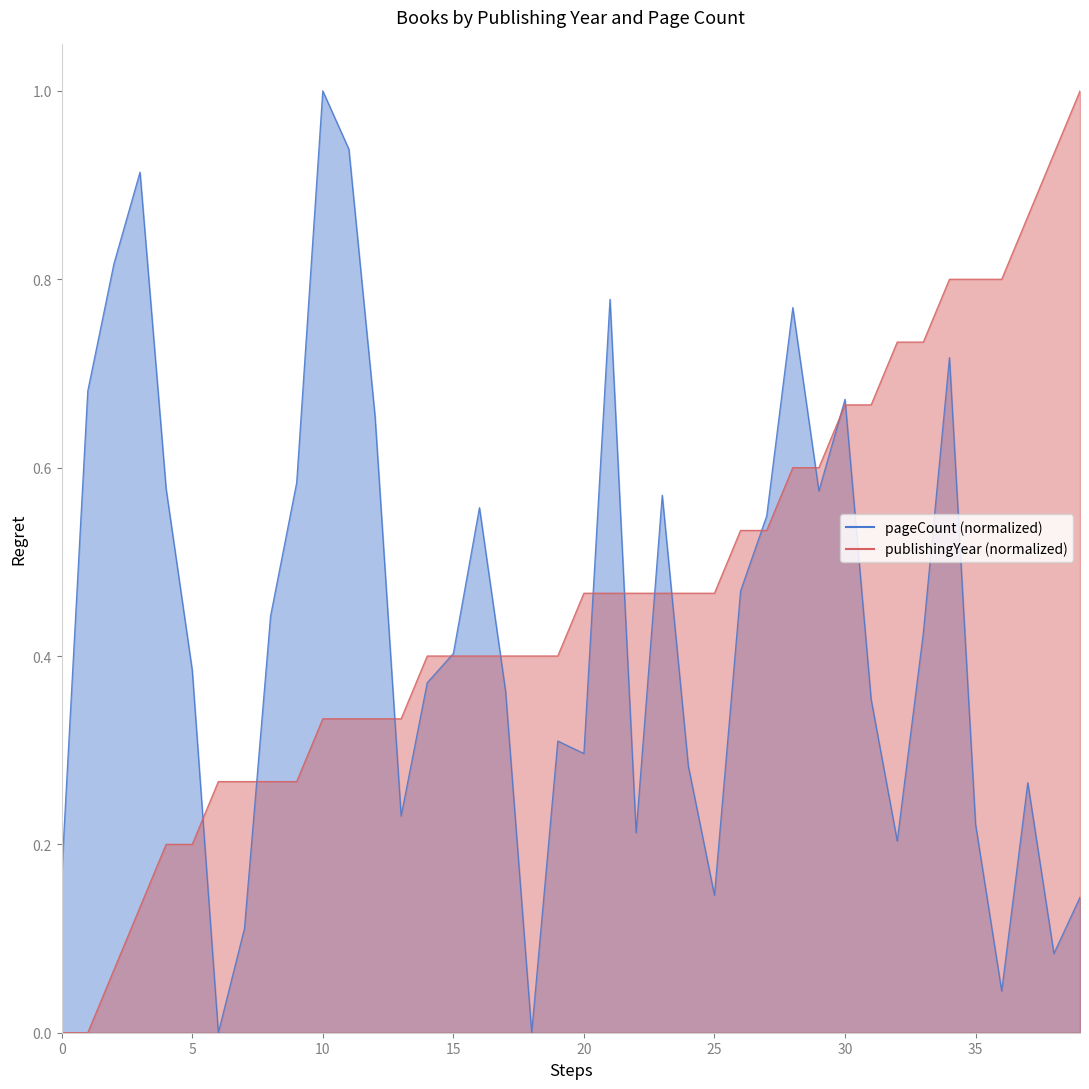

Count the number of categories in the chart.

40